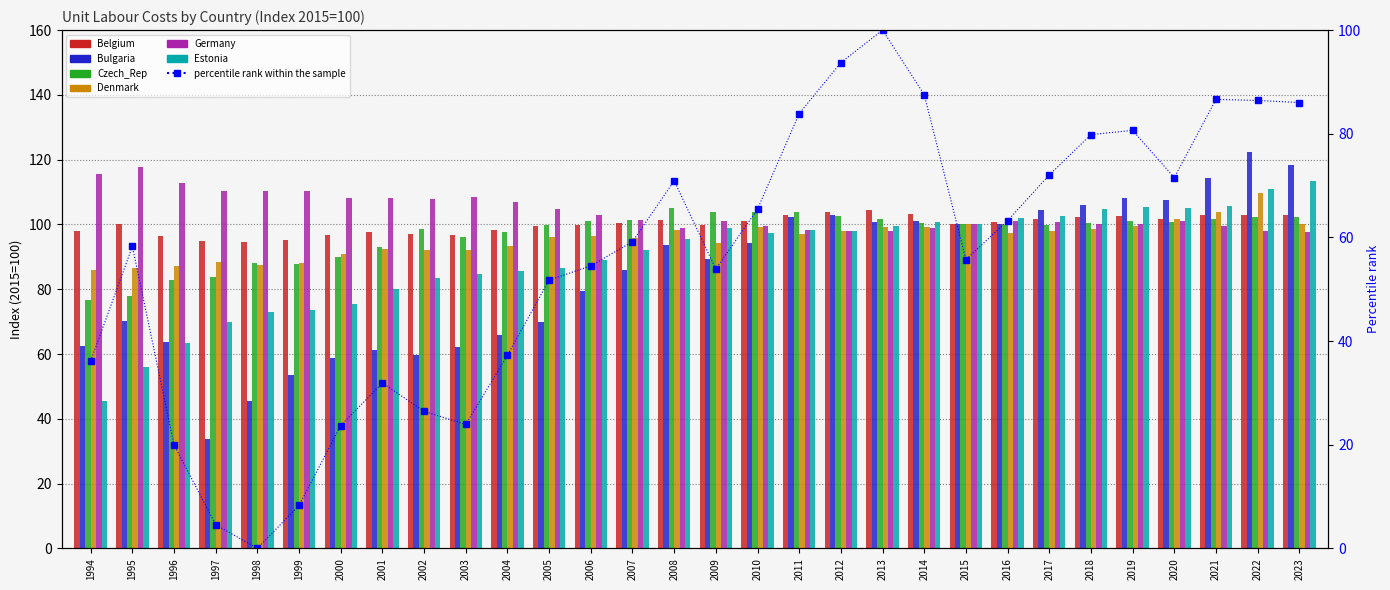

List the labels in order of Estonia value, smallest first.

1994, 1995, 1996, 1997, 1998, 1999, 2000, 2001, 2002, 2003, 2004, 2005, 2006, 2007, 2008, 2010, 2012, 2011, 2009, 2013, 2015, 2014, 2016, 2017, 2018, 2020, 2019, 2021, 2022, 2023